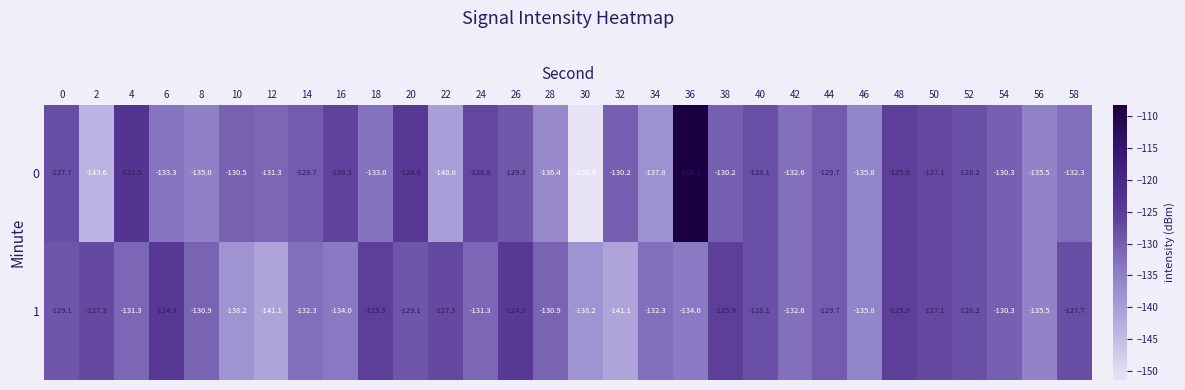

The value of 0 at 50 is -43.5. True or false?

False